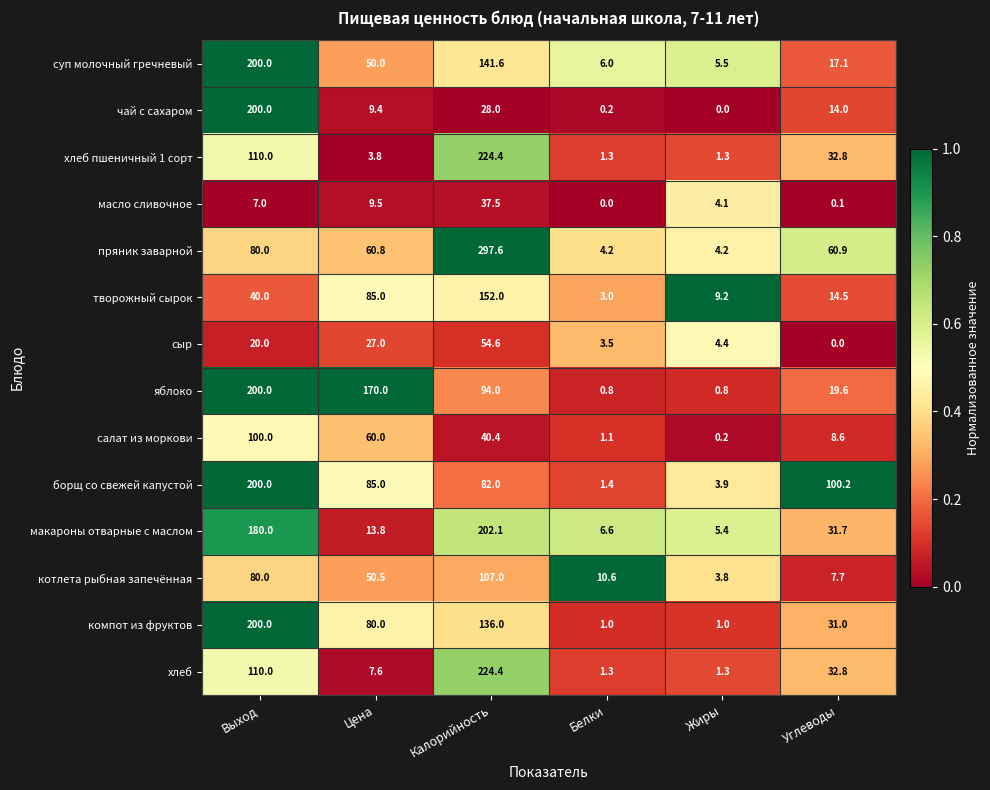

Which label corresponds to the largest value in the chart?

Калорийность